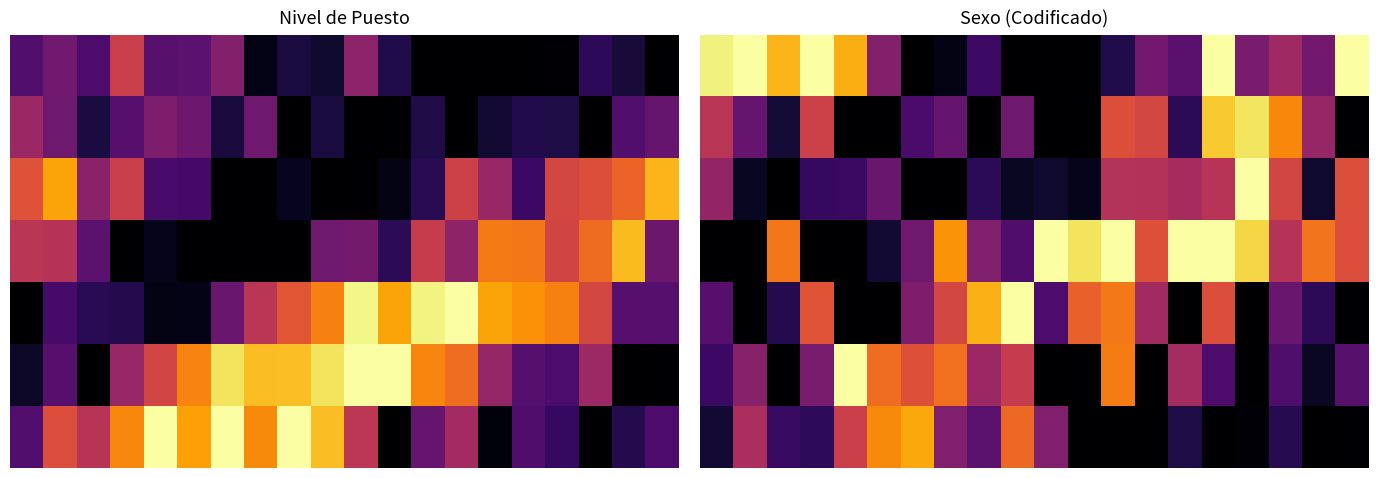

What is the average value of the 5 series?

0.3